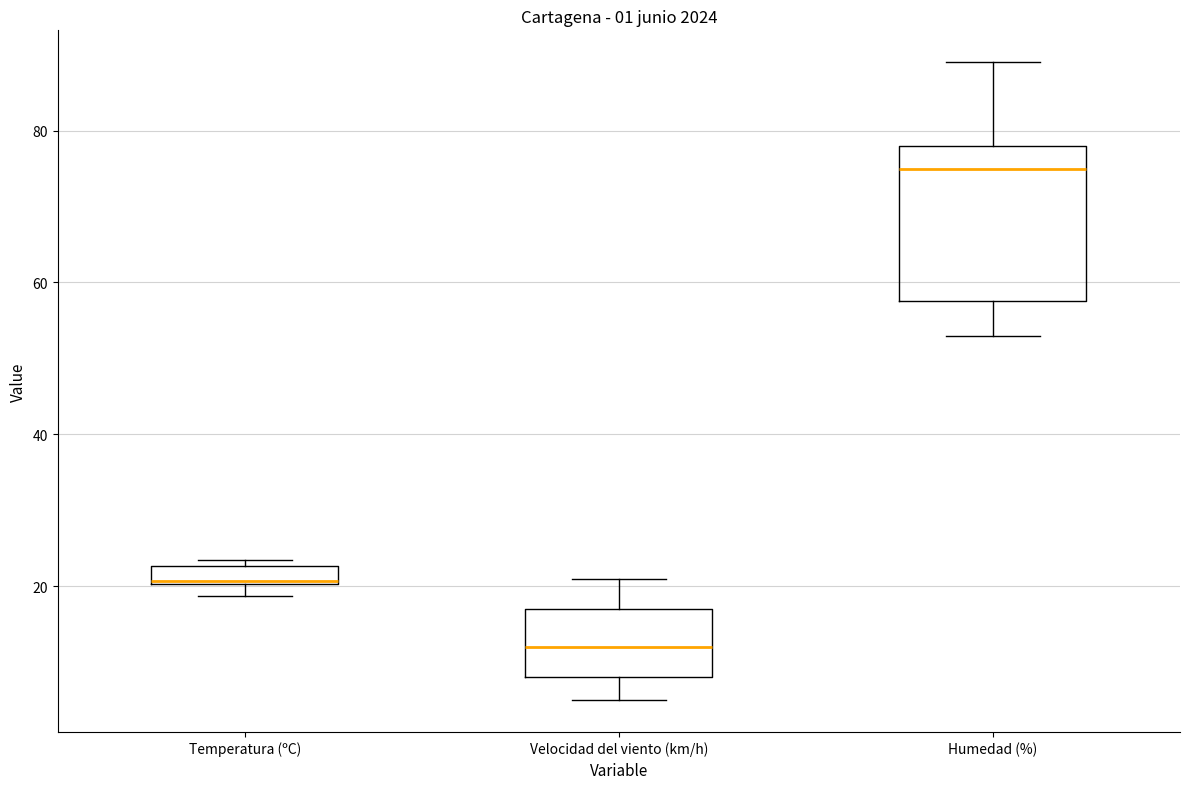

Comparing the boxes themselves (not the whiskers), which one is the tallest?

Humedad (%)